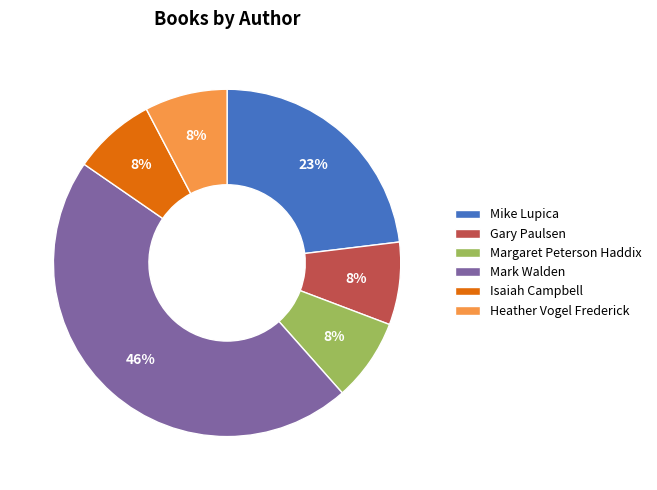

To the nearest percent, what percentage of the pie is Mark Walden?

46%